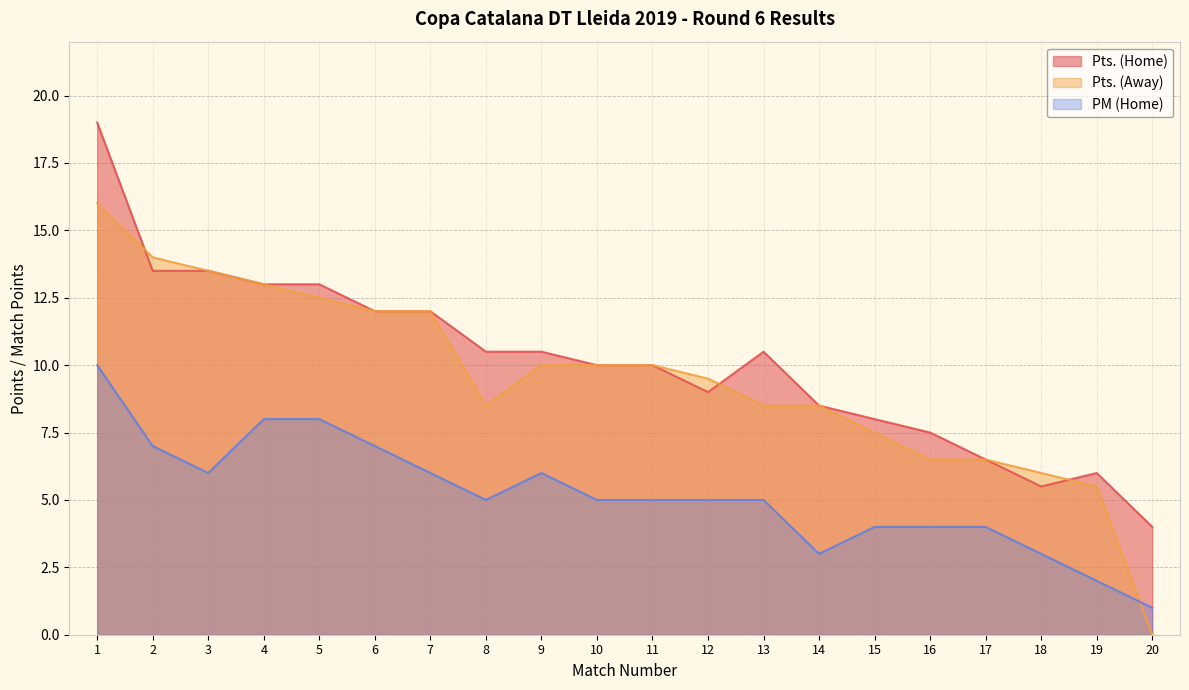

Where is Pts. (Home) nearest to the value 11?

8